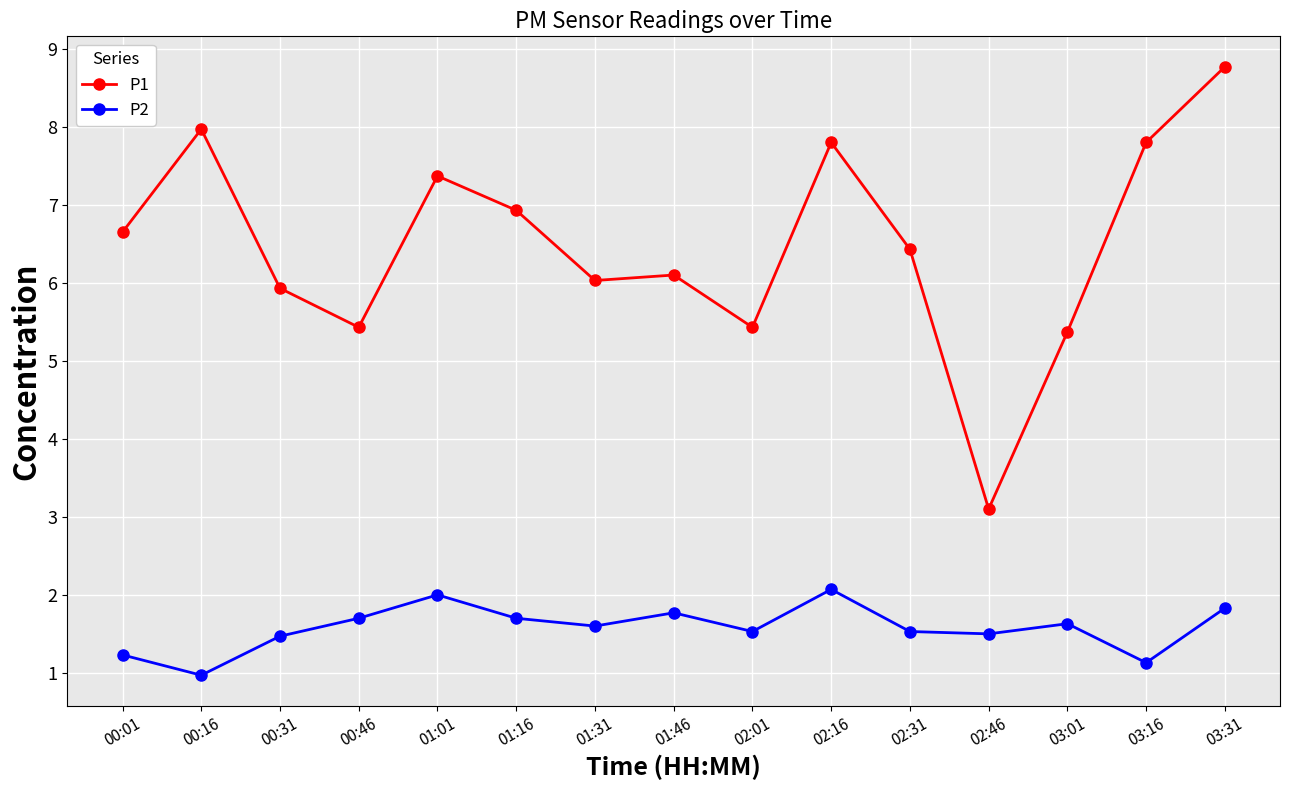

True or false: P1 has more than 2 points higher than both neighbors.

True